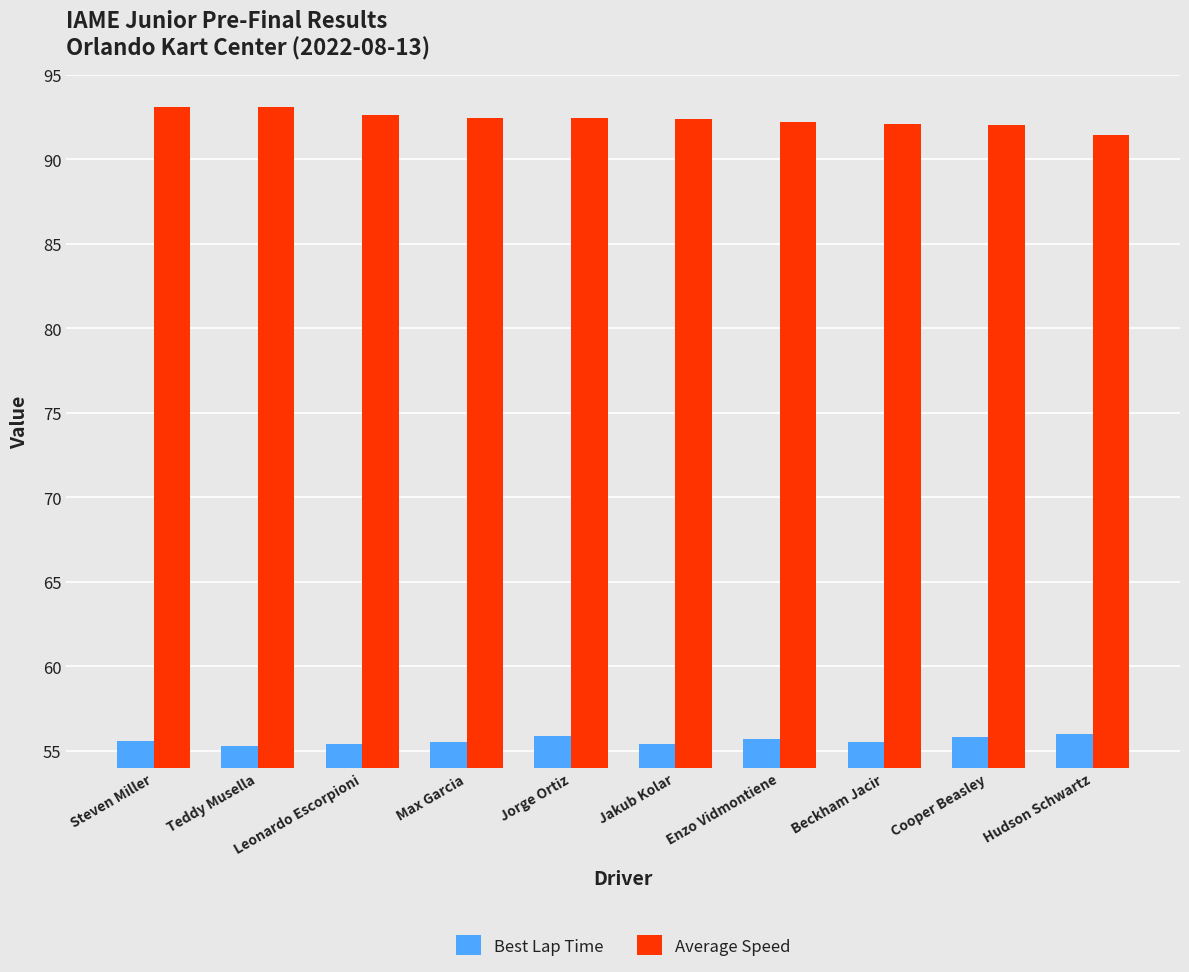

What is the minimum value shown in the chart?

55.3